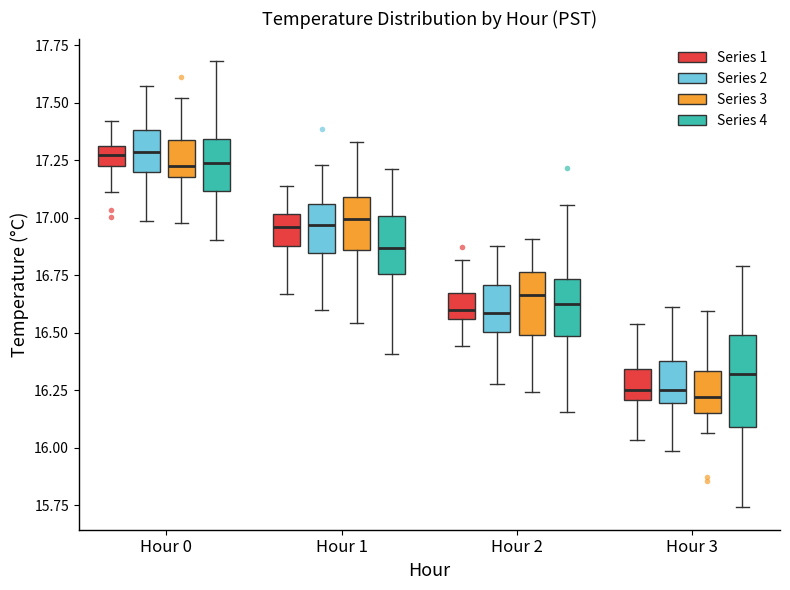

Where does the upper whisker of the box for Hour 3 (Series 1) end on the y-axis? The values are not printed on the chart, so give them approximately, as read against the axis.

16.55